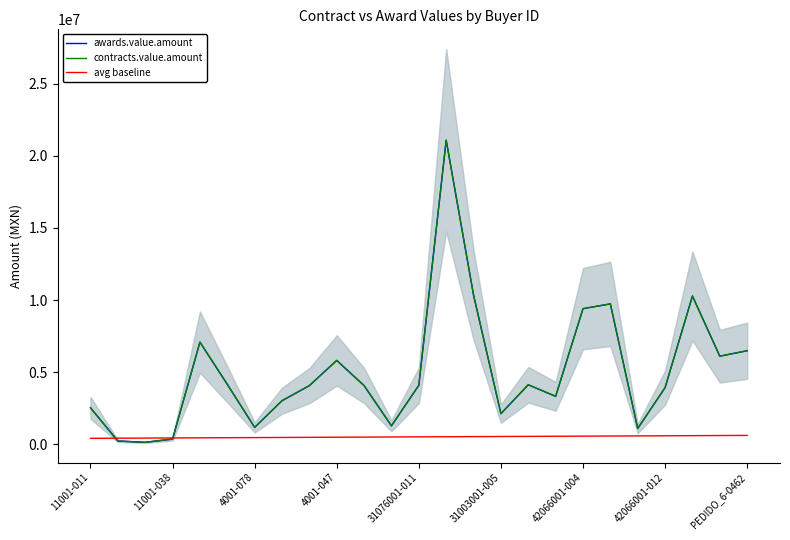

Reading left to right, transcribe all the data shown in this chart.

awards.value.amount: 2519685.4	213660.2	123583.2	349271.5	7076000.0	4147500.0	1160000.0	3011476.0	4060000.0	5806500.0	4060000.0	1270192.1	4081272.6	21088459.4	10340867.6	2113991.1	4116959.9	3314885.8	9398335.9	9730946.9	1082369.3	3920619.6	10274582.5	6100335.4	6481785.9
contracts.value.amount: 2519685.4	213660.2	123583.2	349271.5	7076000.0	4147500.0	1160000.0	3011476.0	4060000.0	5806500.0	4060000.0	1270192.1	4081272.6	21088459.4	10340867.6	2113991.1	4116959.9	3314885.8	9398335.9	9730946.9	1082369.3	3920619.6	10274582.5	6100335.4	6481785.9
avg baseline: 402698.5	411088.0	419477.6	427867.2	436256.7	444646.3	453035.8	461425.4	469814.9	478204.5	486594.0	494983.6	503373.1	511762.7	520152.2	528541.8	536931.3	545320.9	553710.4	562100.0	570489.5	578879.1	587268.6	595658.2	604047.7